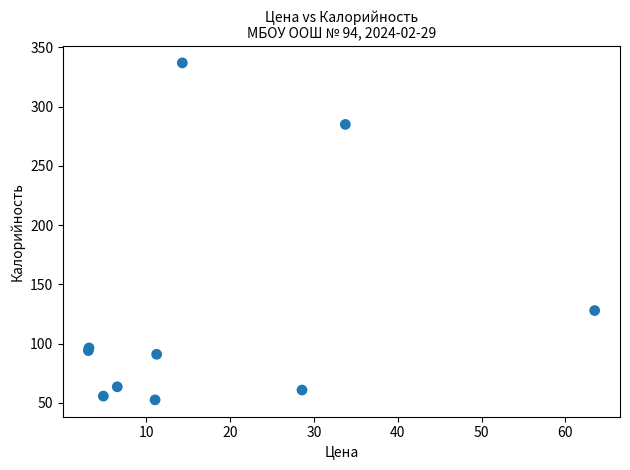

What Y value in the scatter plot is closest to 194?

127.8